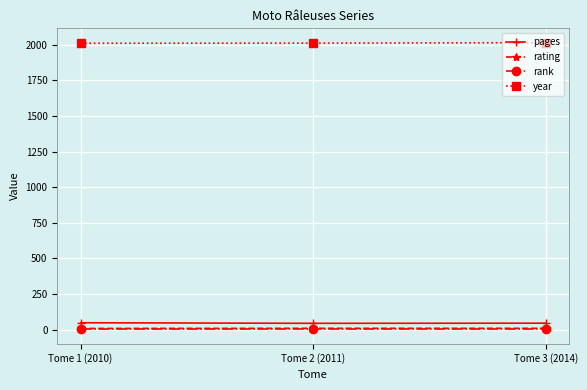

What is the lowest value of the year series?

2010